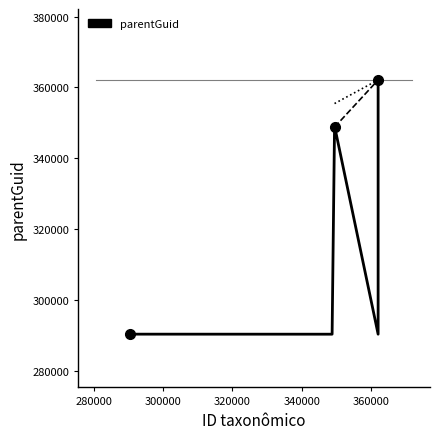

What is the sum of all values?

2221602